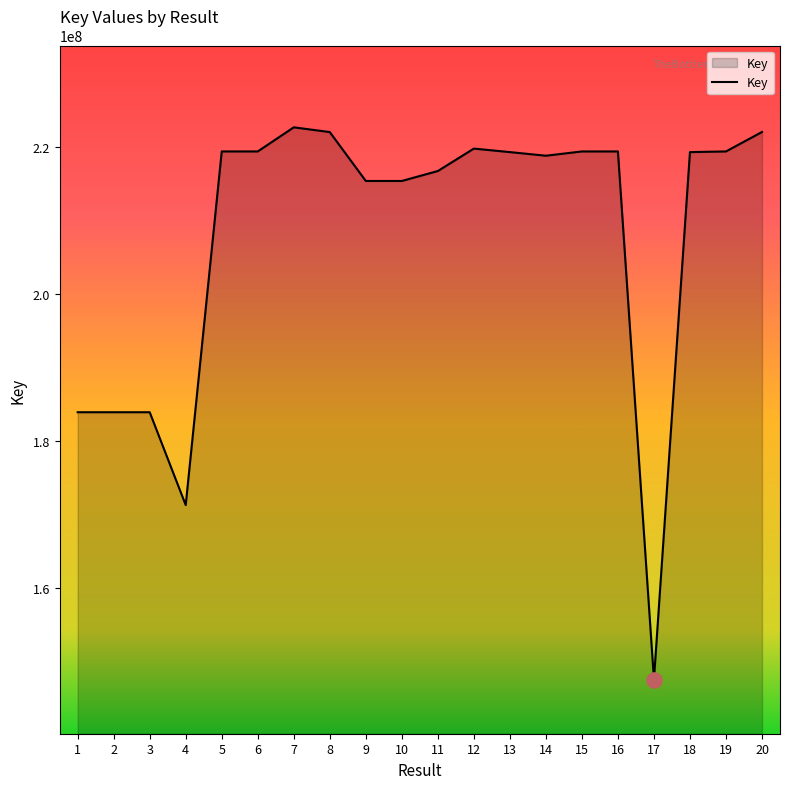

Approximately how many times larger is the value at 11 compared to 1?

1.2